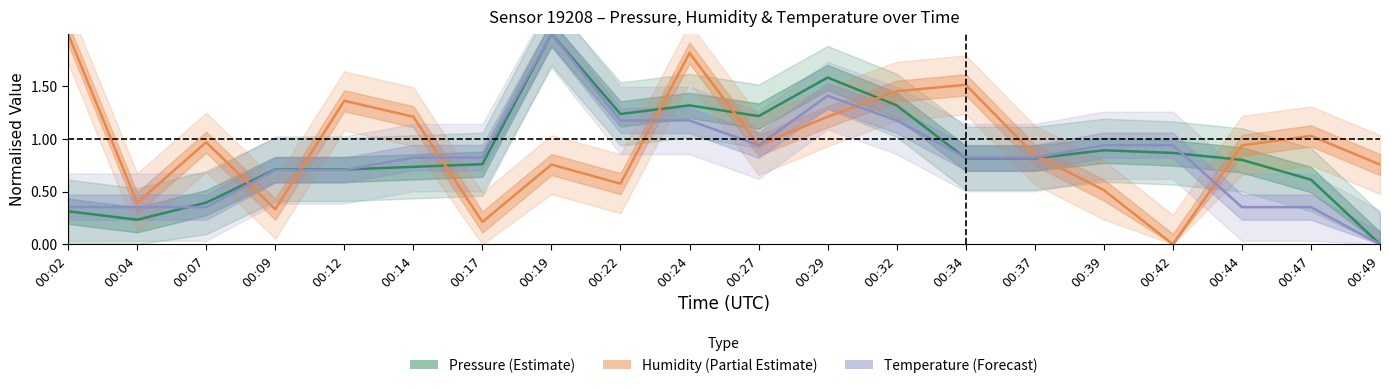

What is the difference between the maximum and second lowest values in the pressure series?

1.8